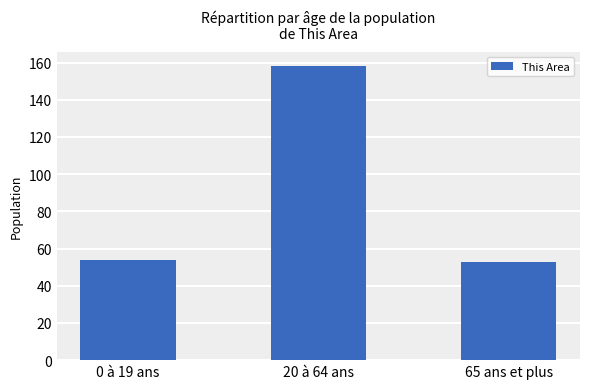

Reading left to right, list all the values displayed in this chart.

54	158	53